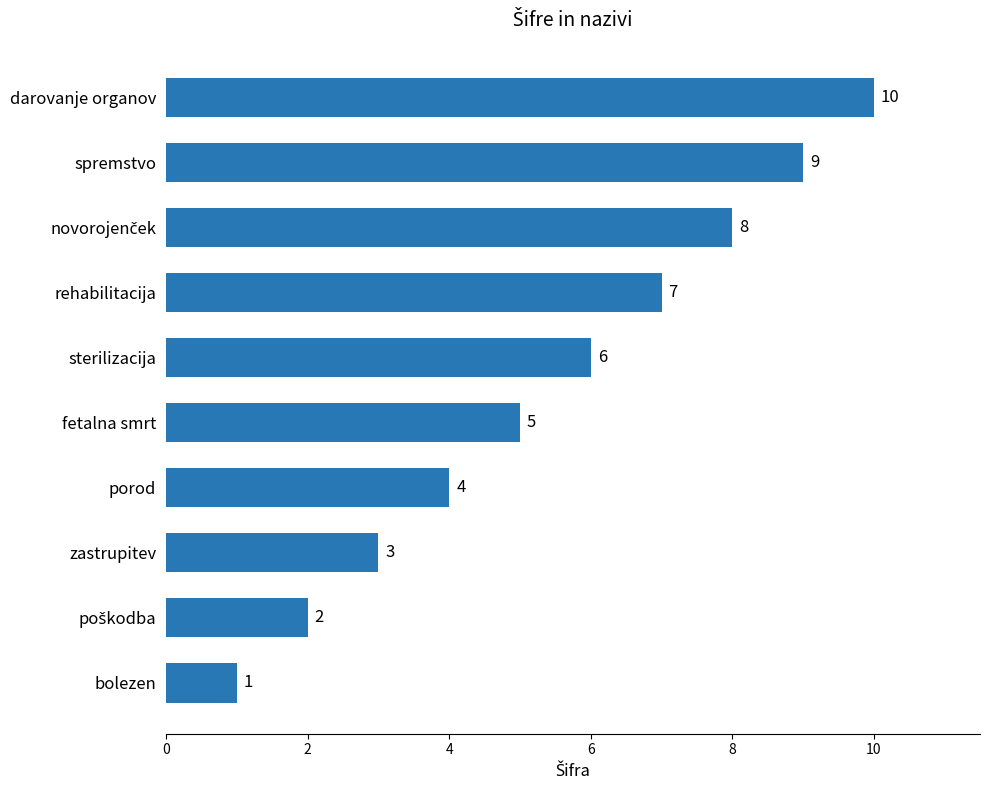

What is the maximum value shown in the chart?

10